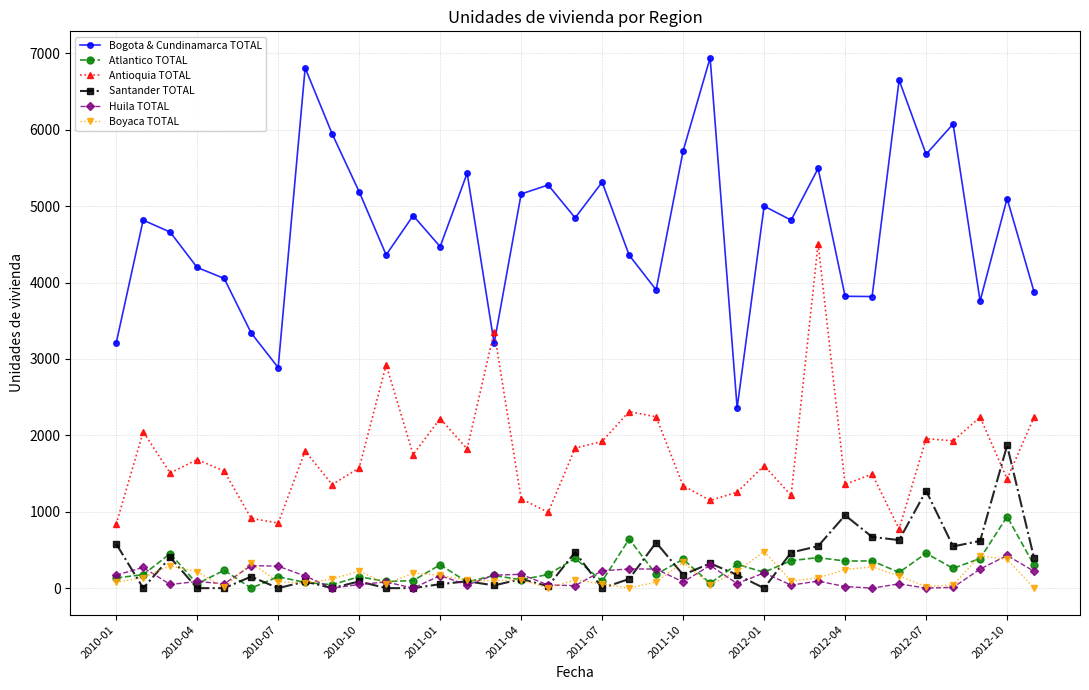

Which series has the largest total across all categories?

Bogota & Cundinamarca TOTAL